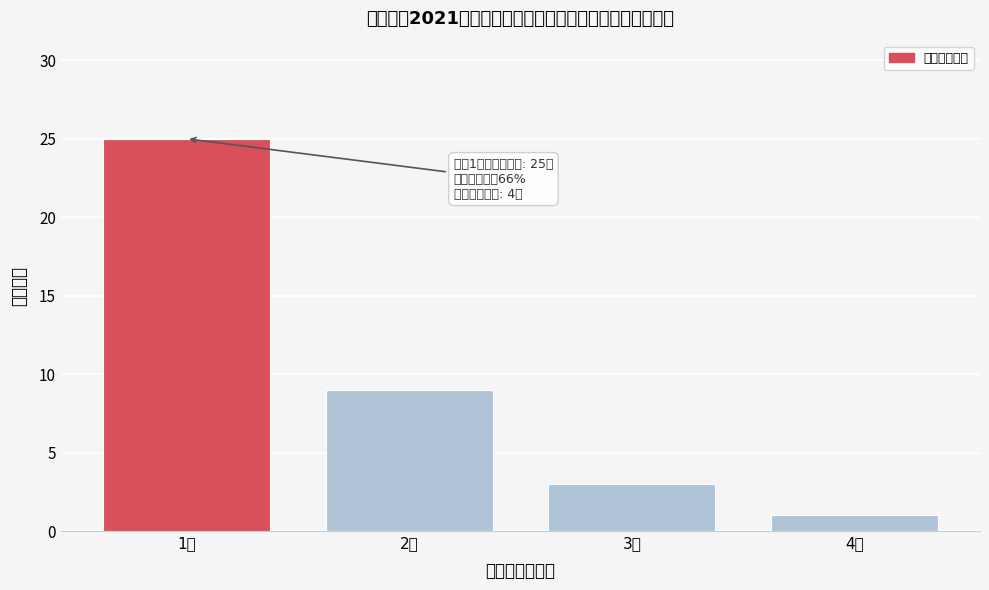

Reading right to left, what are all the values shown in this chart?

4人=1	3人=3	2人=9	1人=25